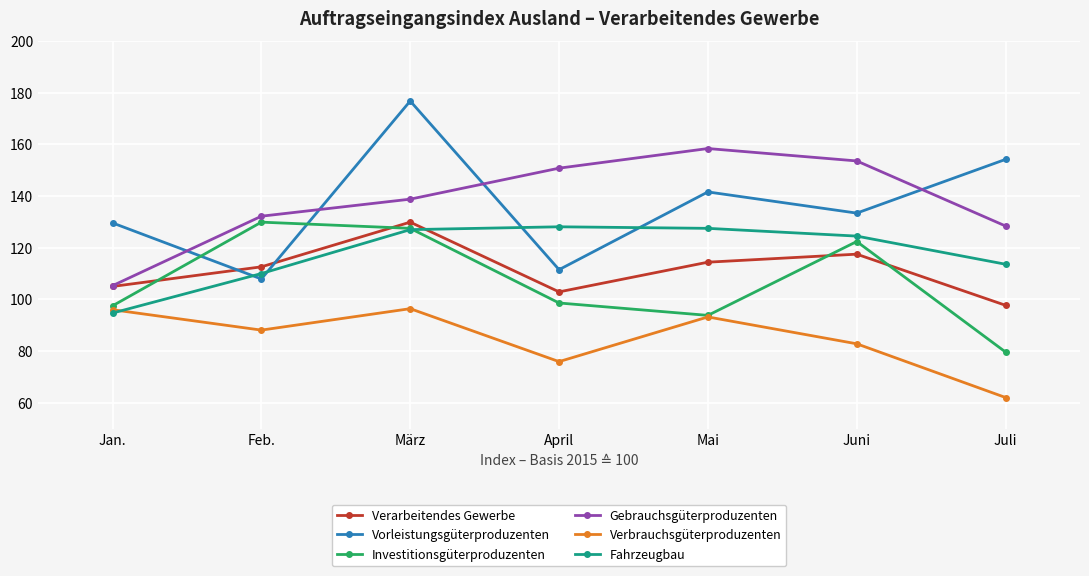

At which category does the chart reach its minimum across all series?

Juli